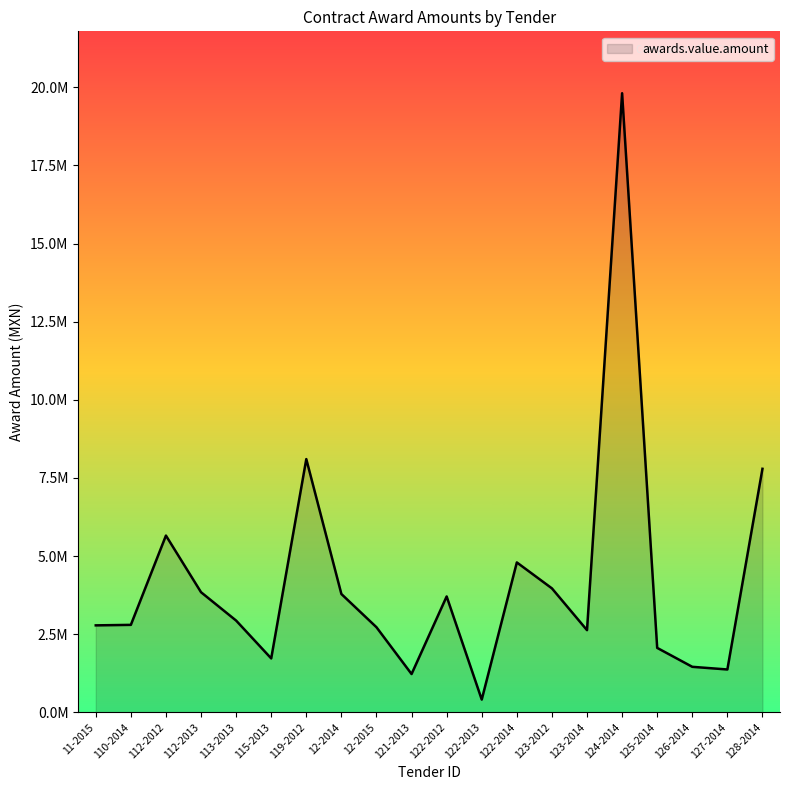

List the labels in order of value, largest first.

124-2014, 119-2012, 128-2014, 112-2012, 122-2014, 123-2012, 112-2013, 12-2014, 122-2012, 113-2013, 110-2014, 11-2015, 12-2015, 123-2014, 125-2014, 115-2013, 126-2014, 127-2014, 121-2013, 122-2013